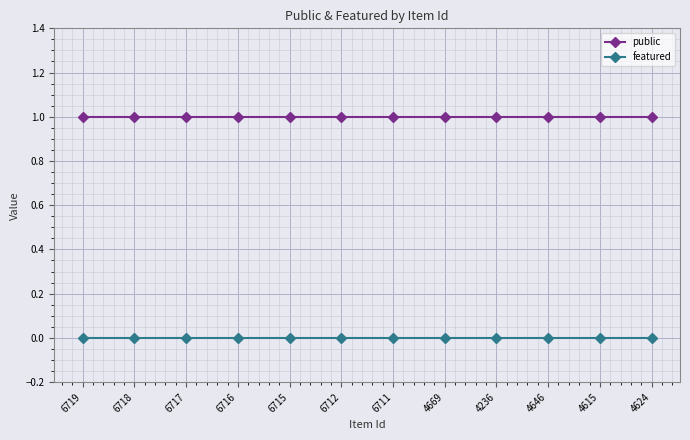

Rank the series at 4669 from highest to lowest value.

public, featured